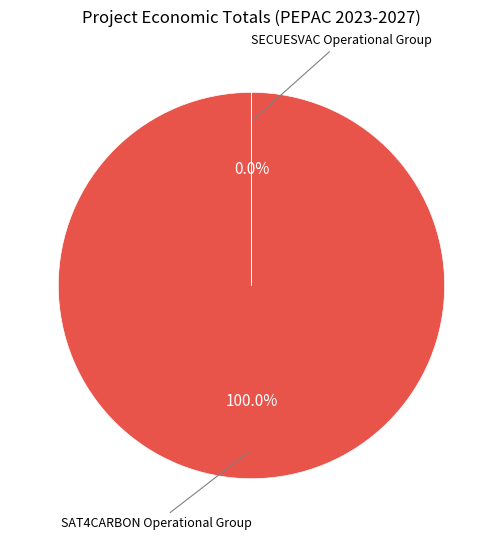

Count the number of slices in the pie.

2